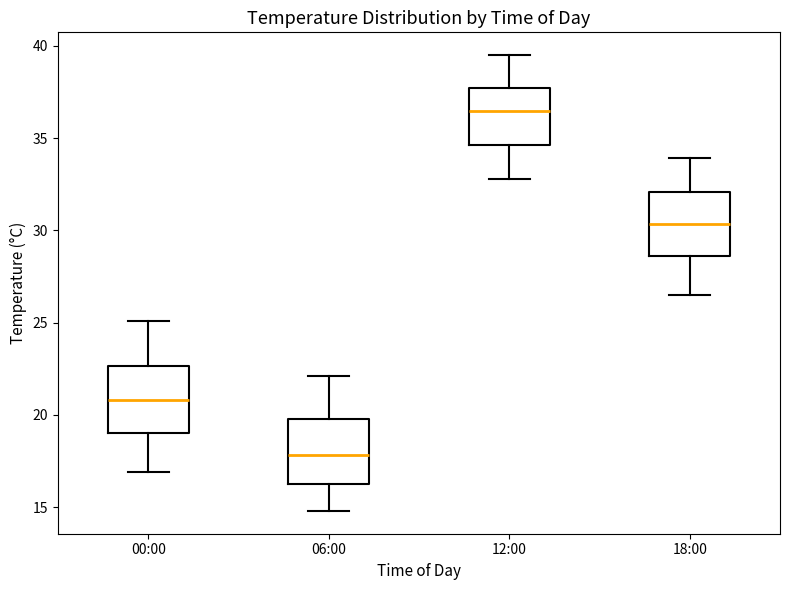

Which box has the highest median line?

12:00